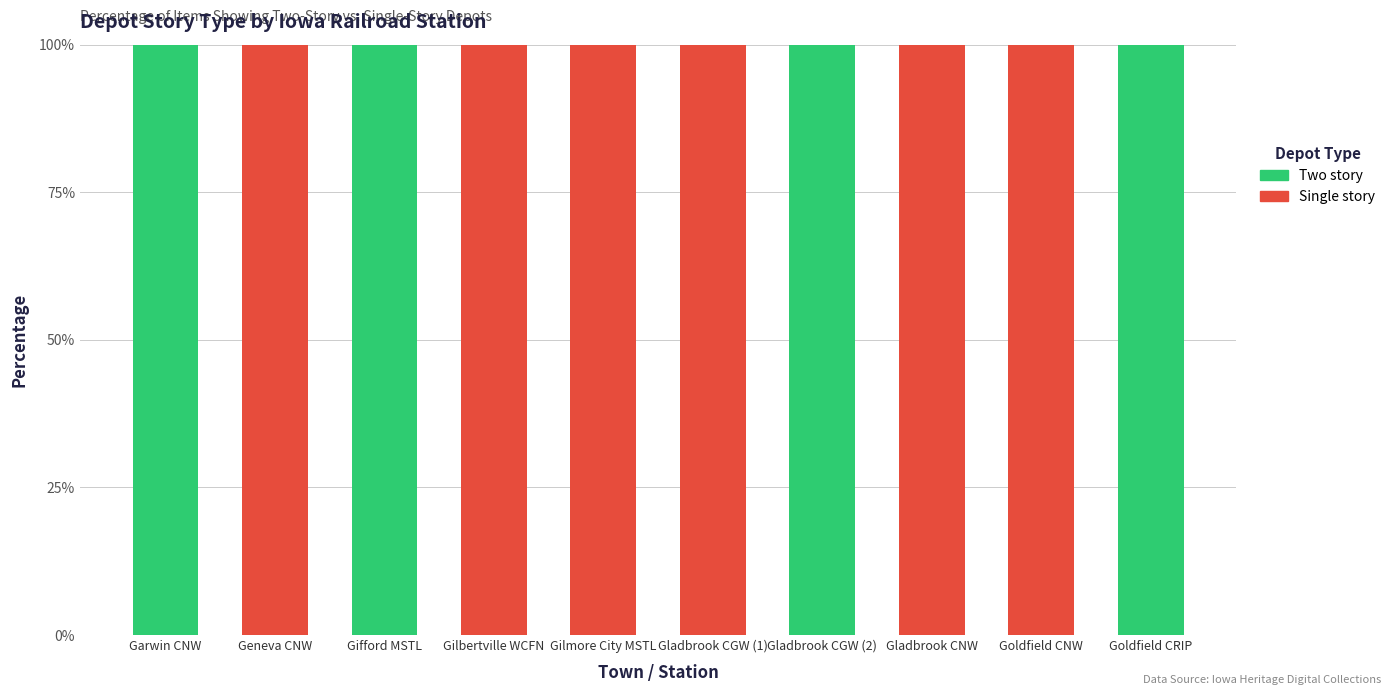

What is the total value across all series at Gladbrook CGW (1)?

100